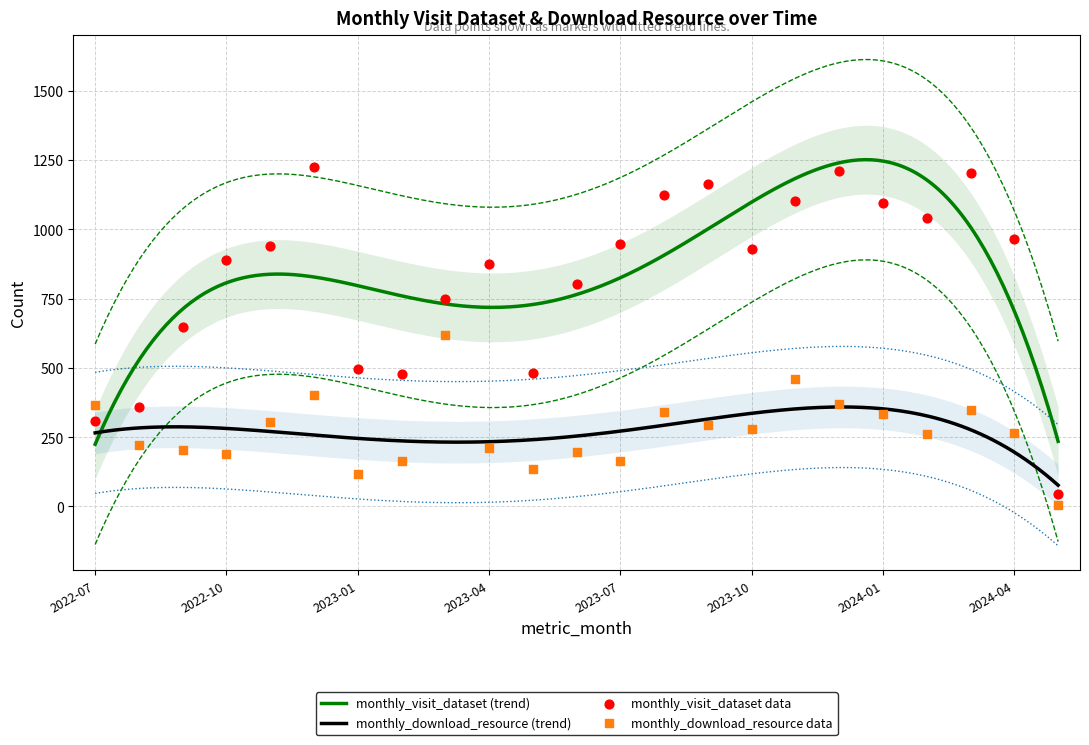

What are all the series names shown in the legend?

monthly_visit_dataset, monthly_download_resource